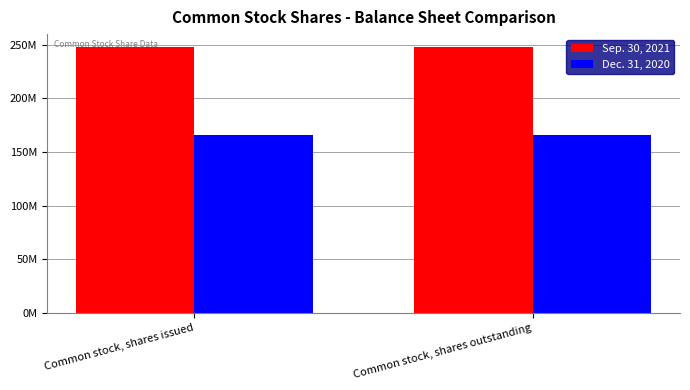

What is the spread (max minus min) of values at Common stock, shares issued?

81375505